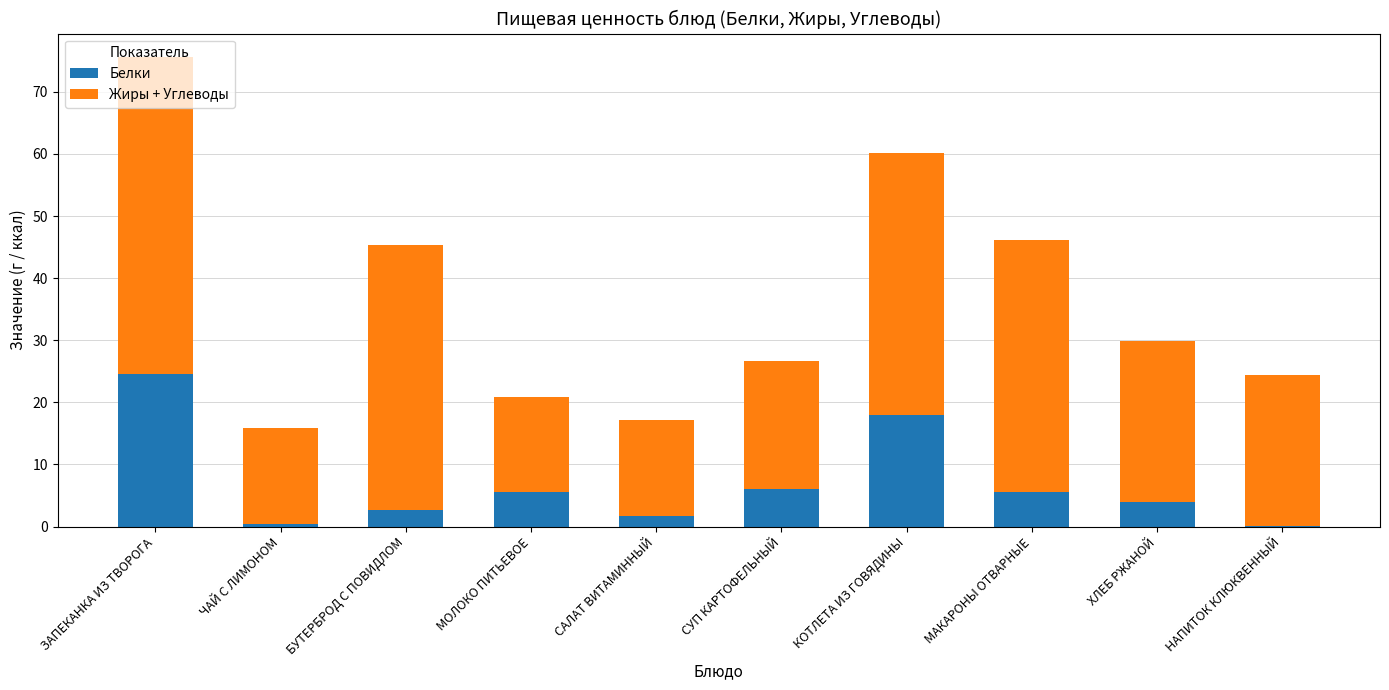

At which category is the sum across all series the highest?

ЗАПЕКАНКА ИЗ ТВОРОГА